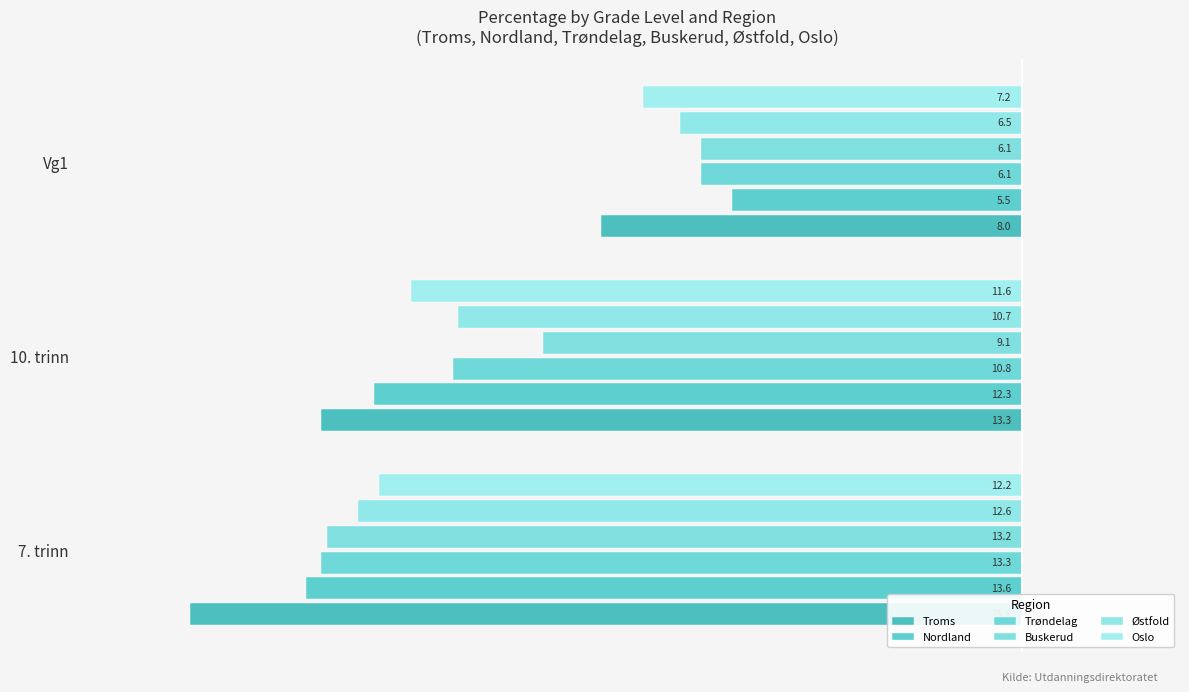

How many bars are there in each group?

6